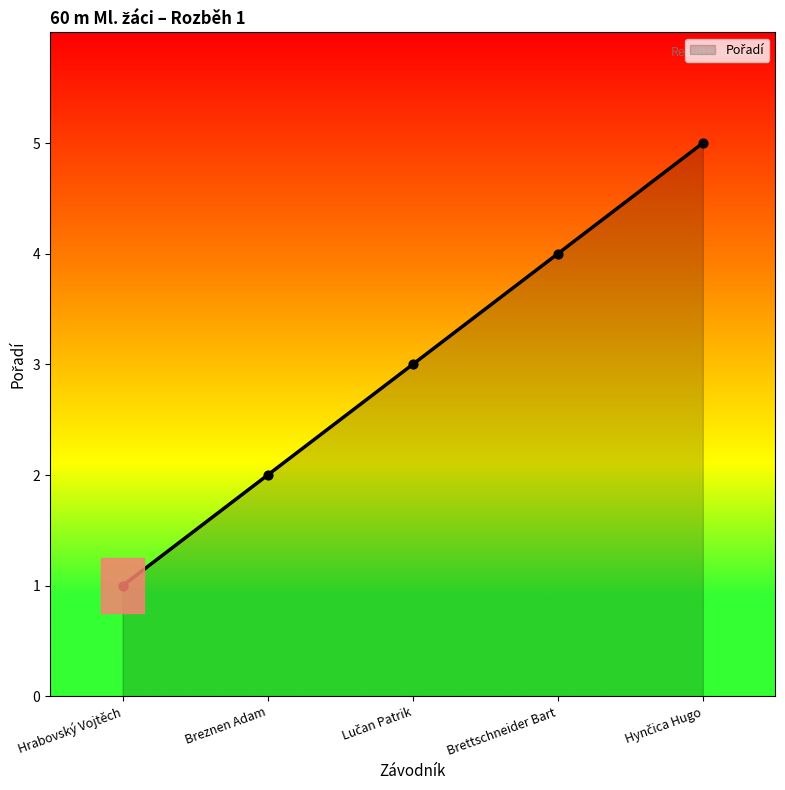

What is the ratio of the value at Breznen Adam to the value at Hrabovský Vojtěch?

2.0